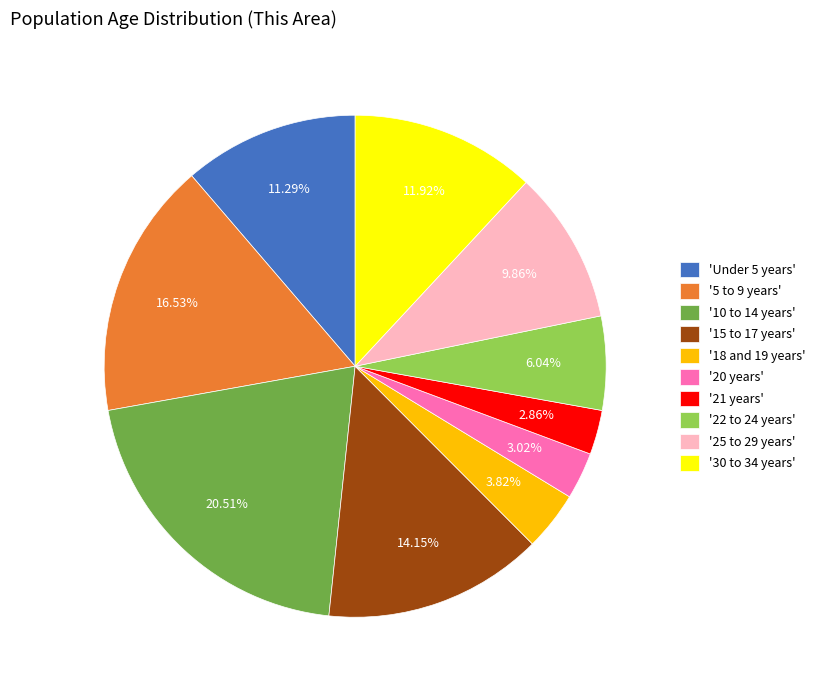

Is there any slice that represents more than half of the pie?

No